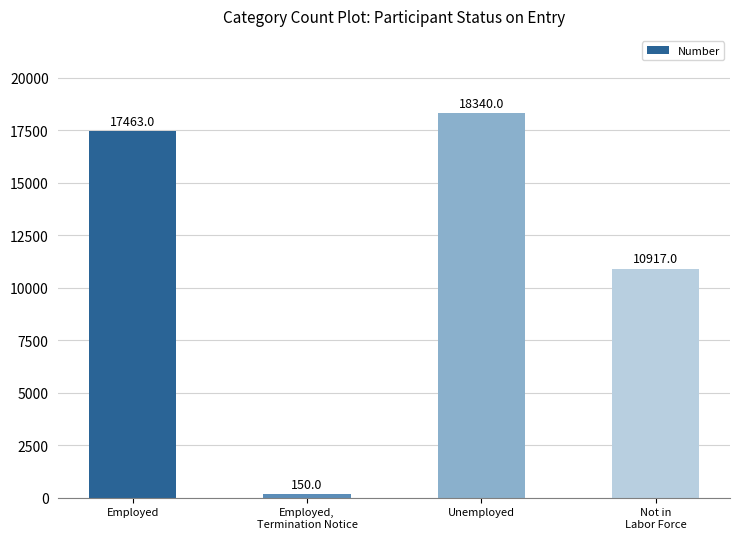

Reading left to right, transcribe all the data shown in this chart.

17463	150	18340	10917